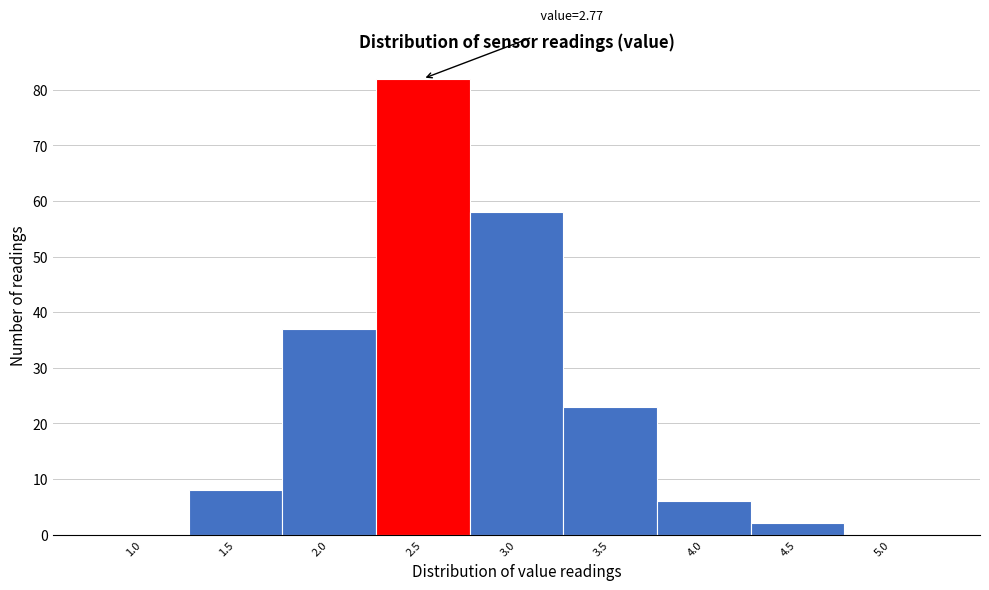

Reading right to left, list all the values displayed in this chart.

5.0=0	4.5=2	4.0=6	3.5=23	3.0=58	2.5=82	2.0=37	1.5=8	1.0=0